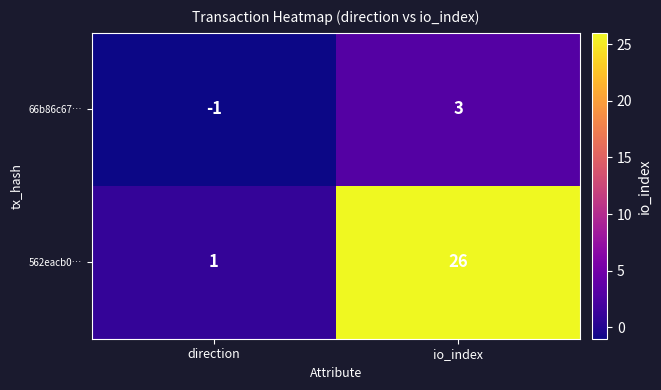

What is the smallest value displayed?

-1